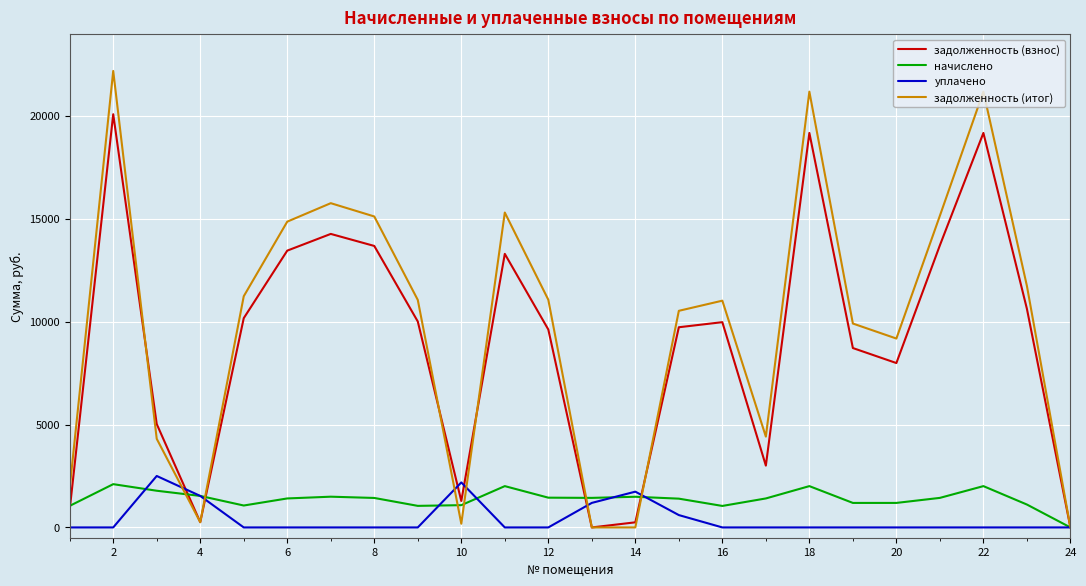

Which series has the largest range (max minus min)?

задолженность (итог)